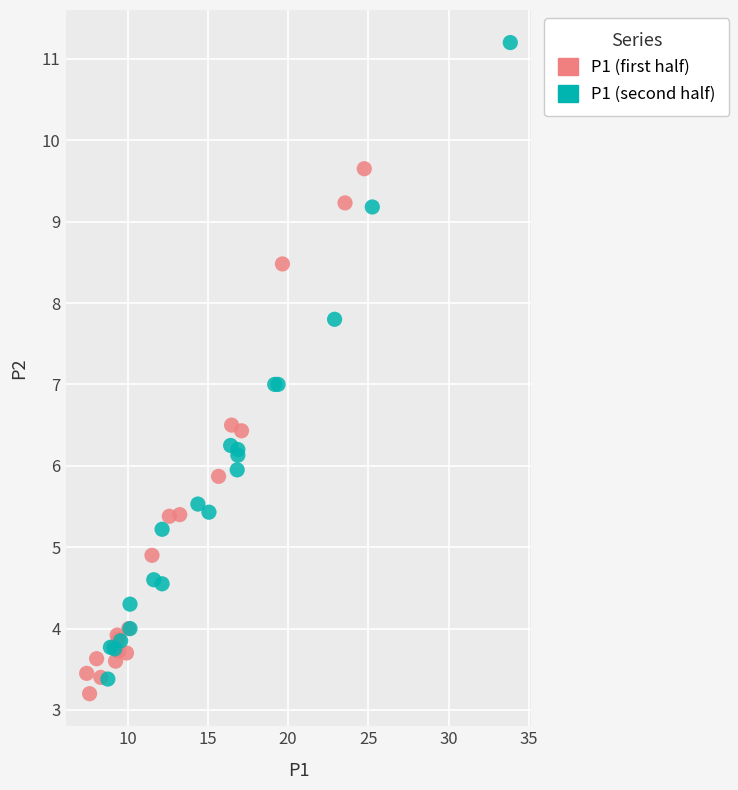

Which series has the widest spread of Y values?

P1 (second half)